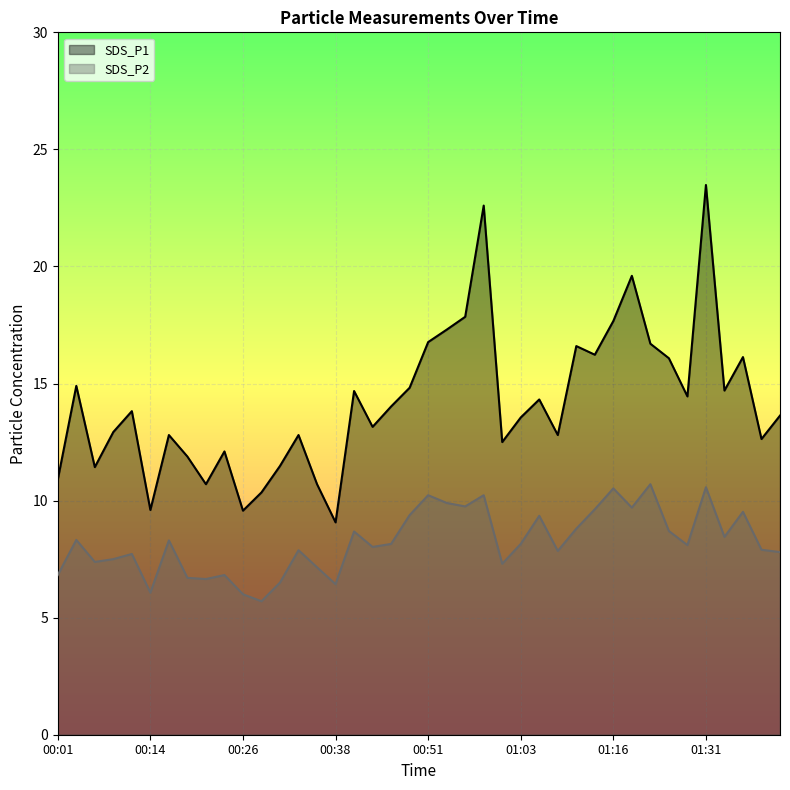

True or false: SDS_P1 line and SDS_P2 line cross at least once.

False